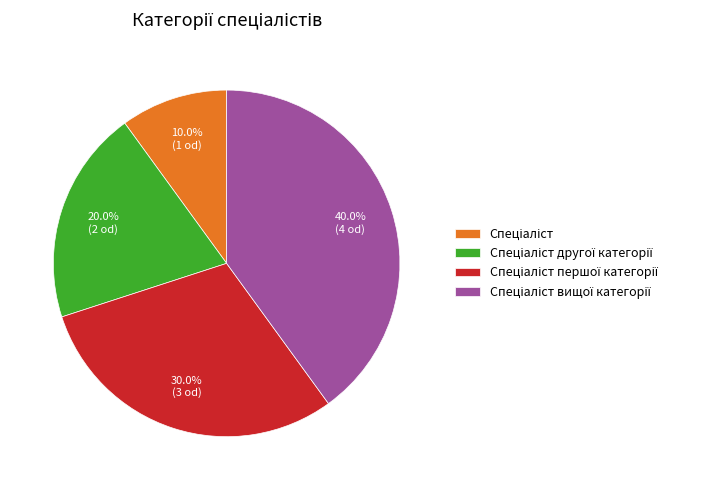

Is there any slice that represents more than half of the pie?

No